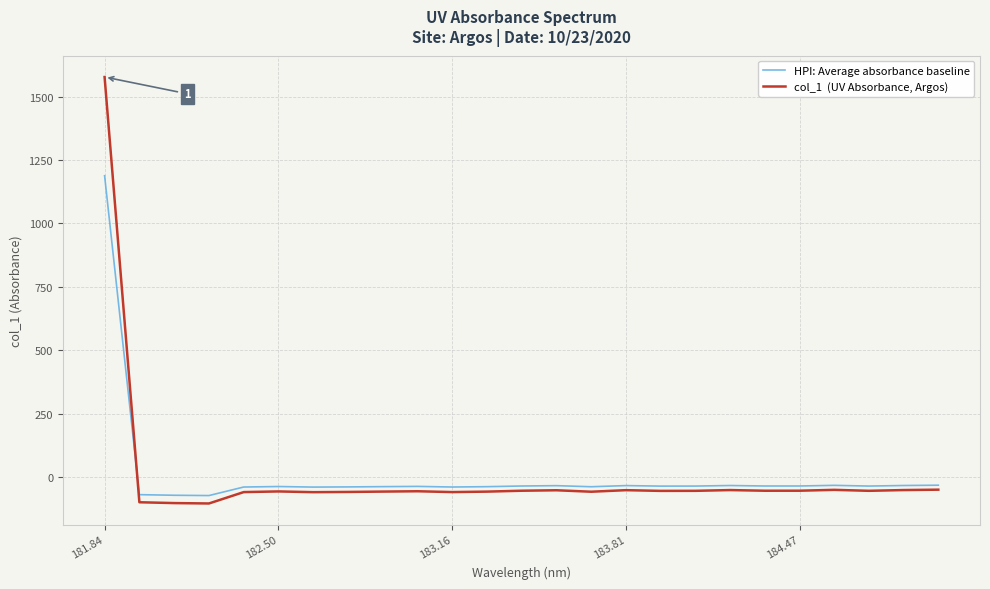

What is the maximum value shown in the chart?

1577.6